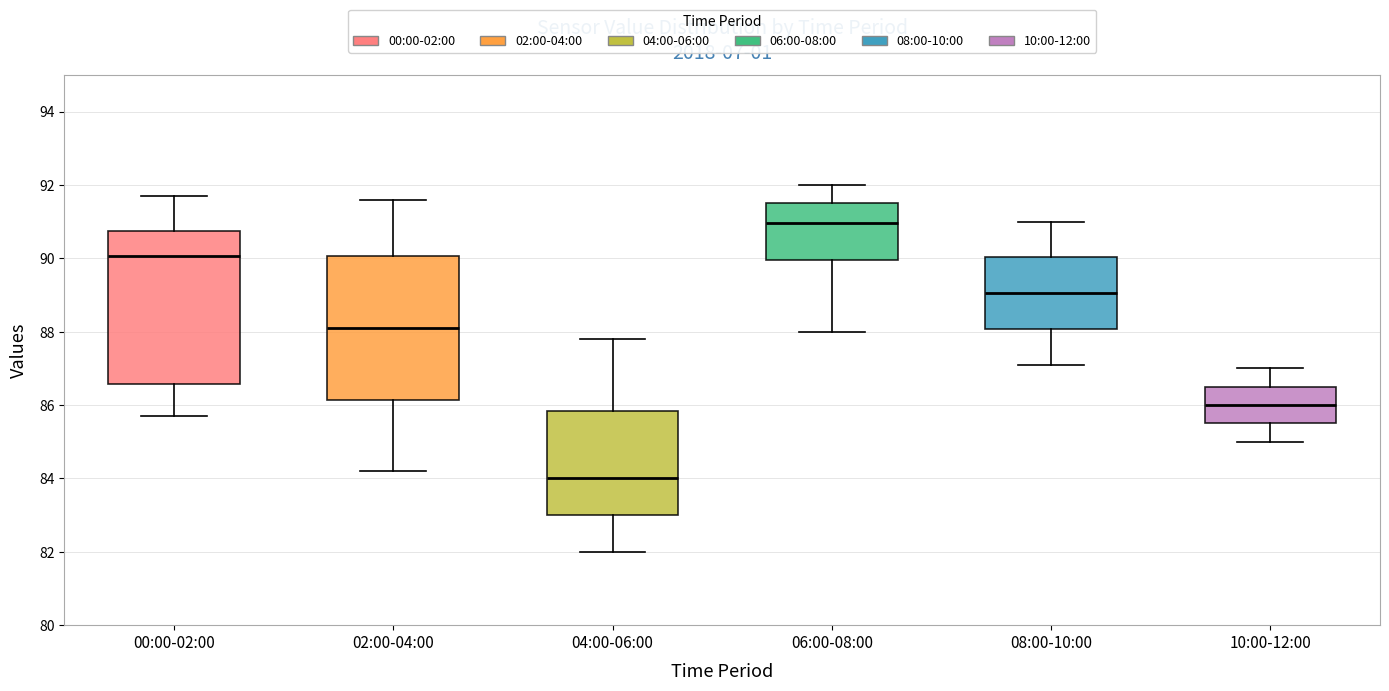

Which box has the lowest median line?

04:00-06:00